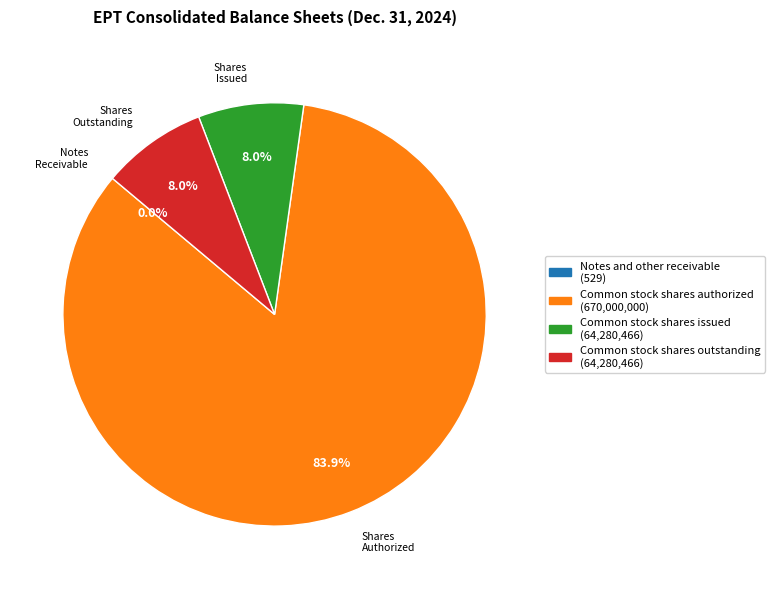

What portion of the pie excludes Common stock shares outstanding?

92.0%